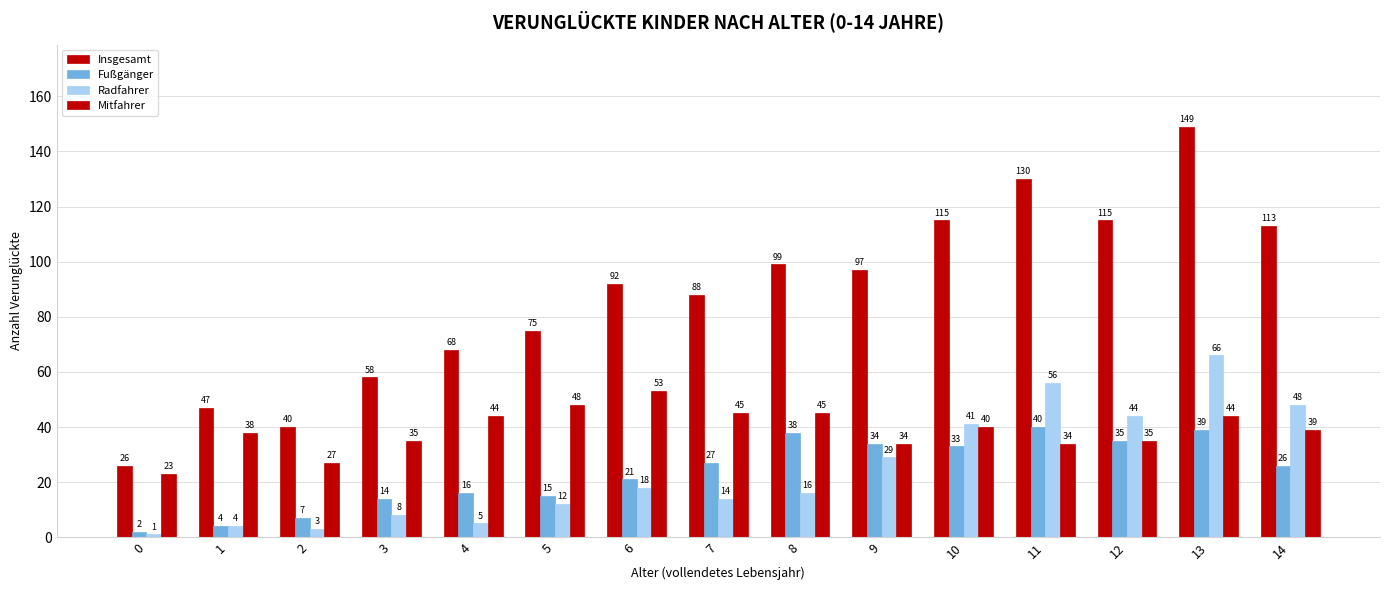

Which series has the widest spread of values?

Insgesamt